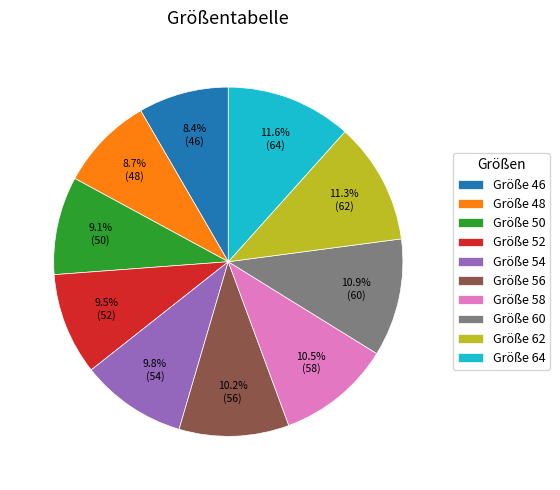

To the nearest percent, what is the average slice percentage?

10%